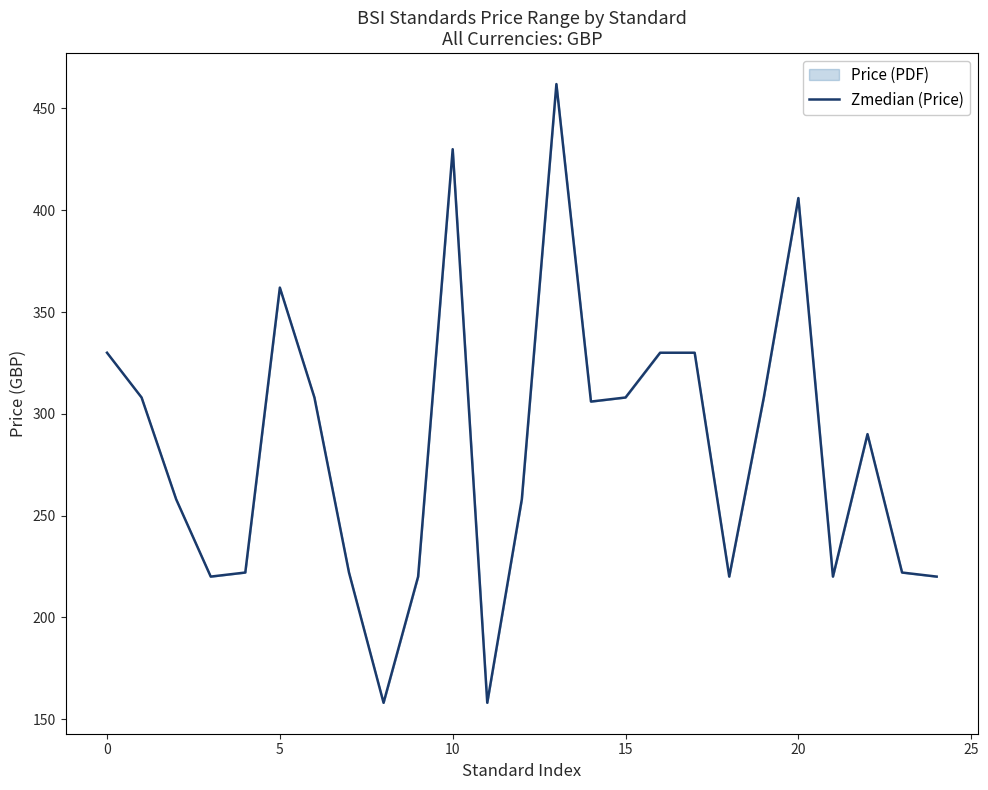

What is the sum of all values?

7076